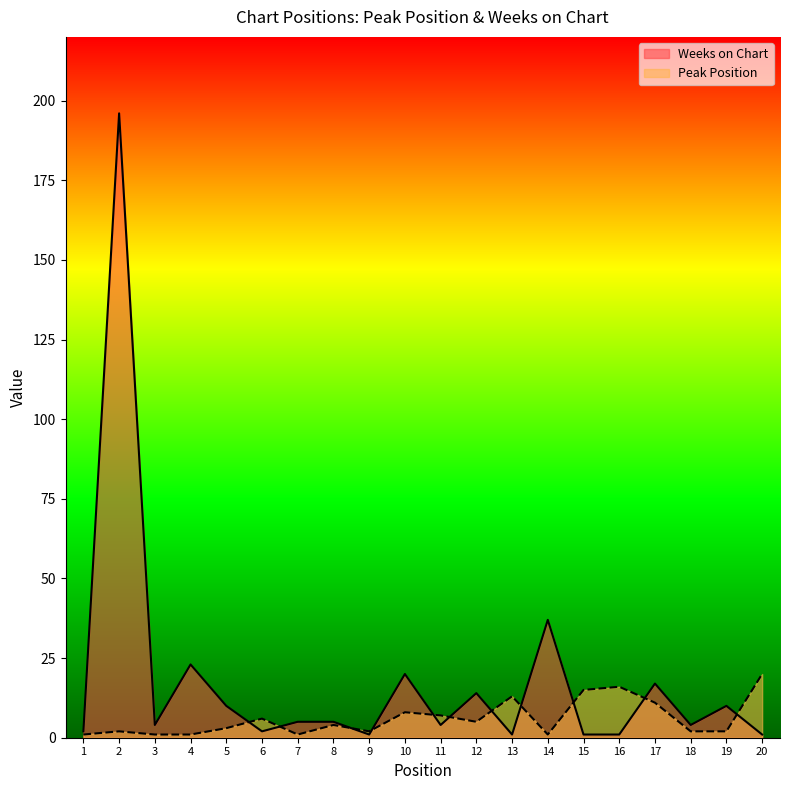

What is the lowest value of the Weeks on Chart series?

1